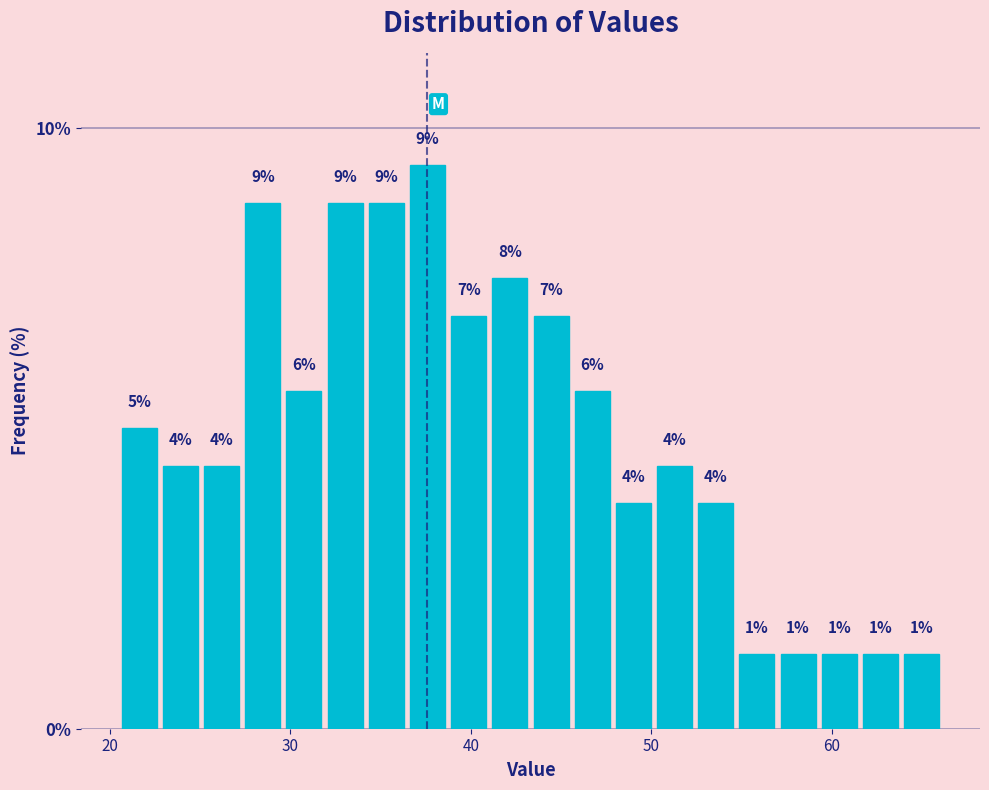

Around what value on the x-axis is the tallest bar? Give the approximate position of its centre, as read against the axis.

38